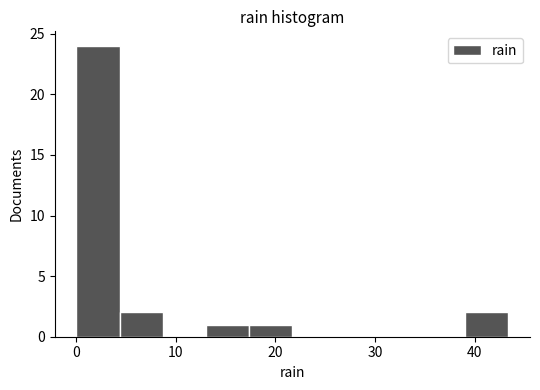

Which range on the x-axis has the tallest bar?

0 to 4